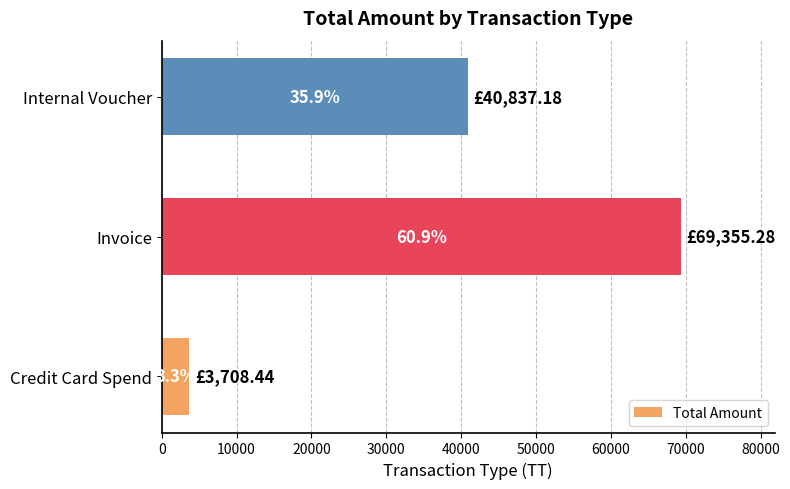

What is the minimum value shown in the chart?

3708.4